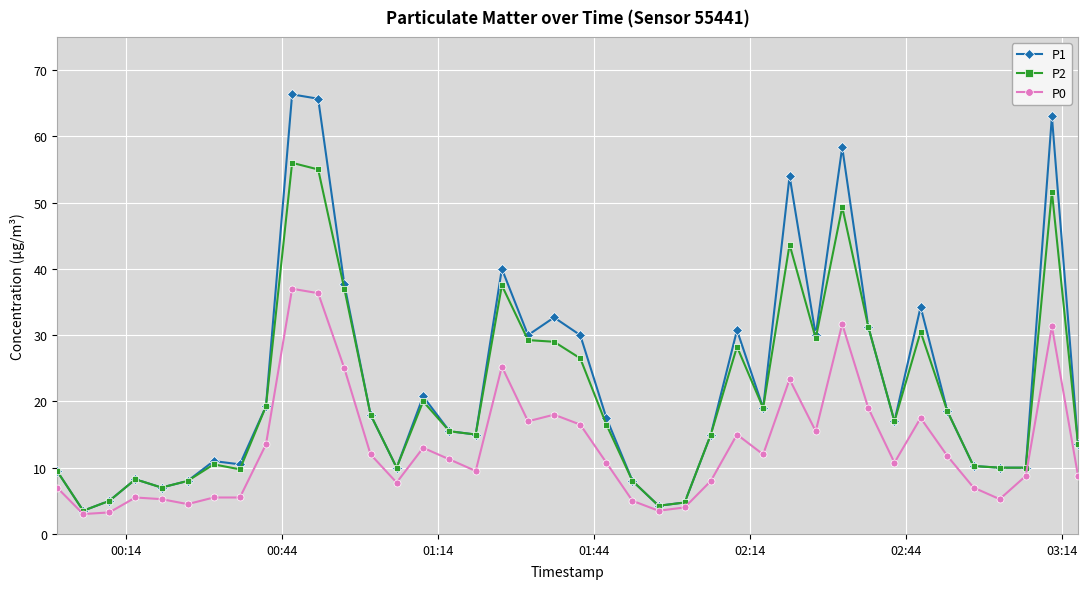

What are all the series names shown in the legend?

P1, P2, P0